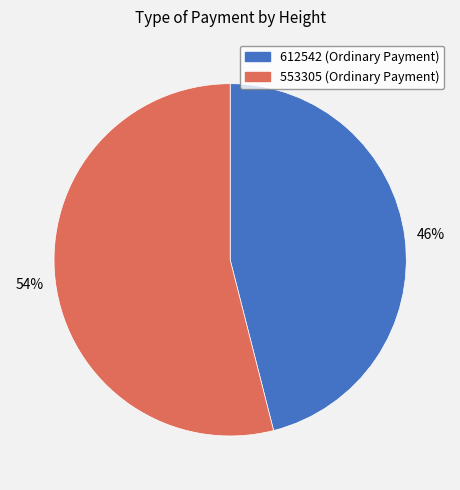

To the nearest percent, what is the combined percentage of 553305 and 612542?

100%